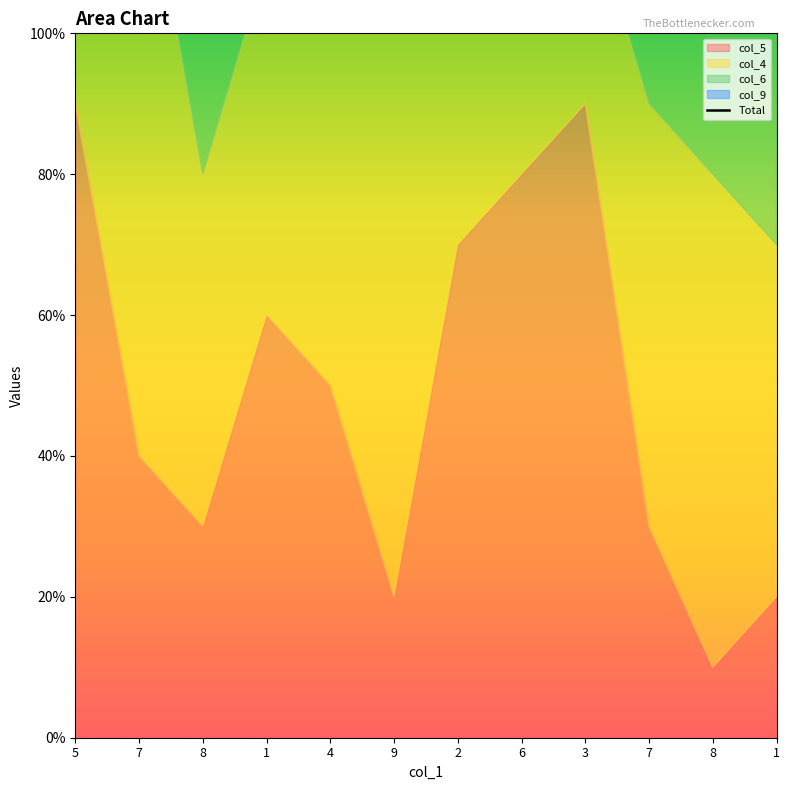

Reading left to right, extract all data points from this chart.

25	27	18	22	24	17	26	18	22	22	19	17